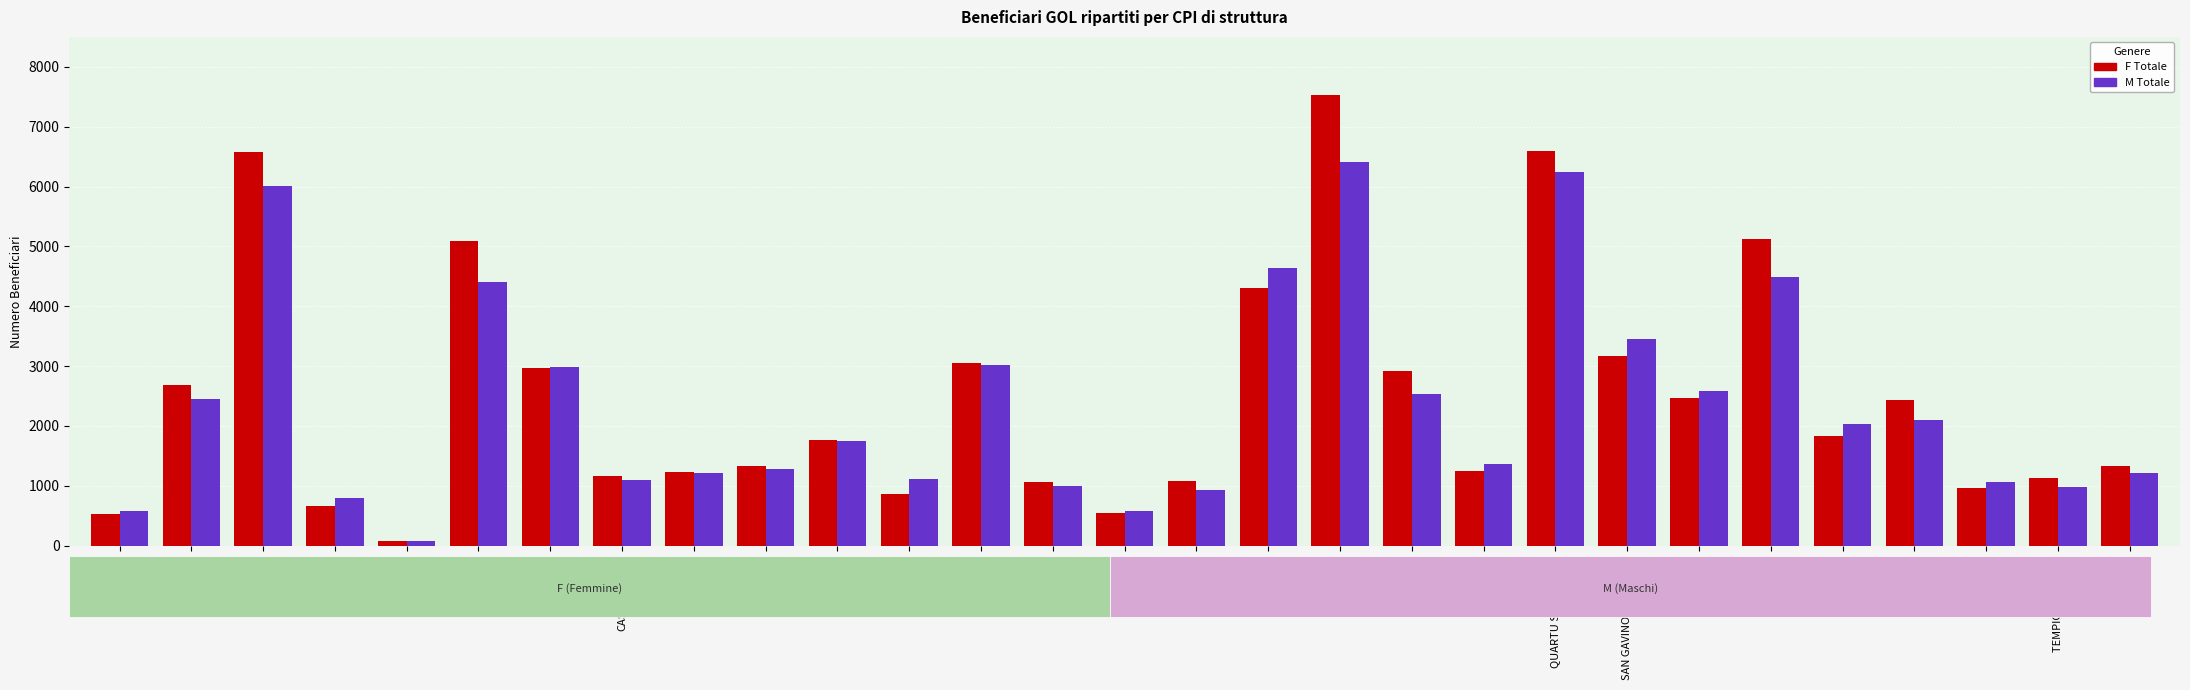

What is the sum of the F Totale values at ISILI and ALES?

1392